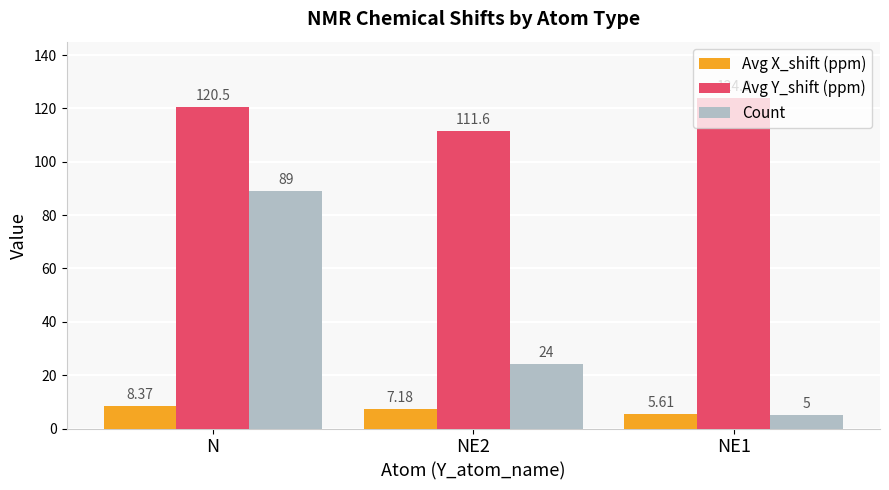

Reading left to right, extract all data points from this chart.

Avg X_shift (ppm): 8.4	7.2	5.6
Avg Y_shift (ppm): 120.5	111.6	124.0
Count: 89.0	24.0	5.0